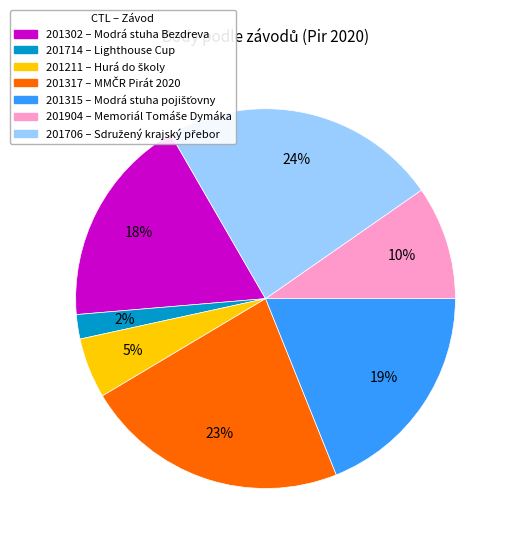

To the nearest percent, what percentage of the pie is 201714?

2%